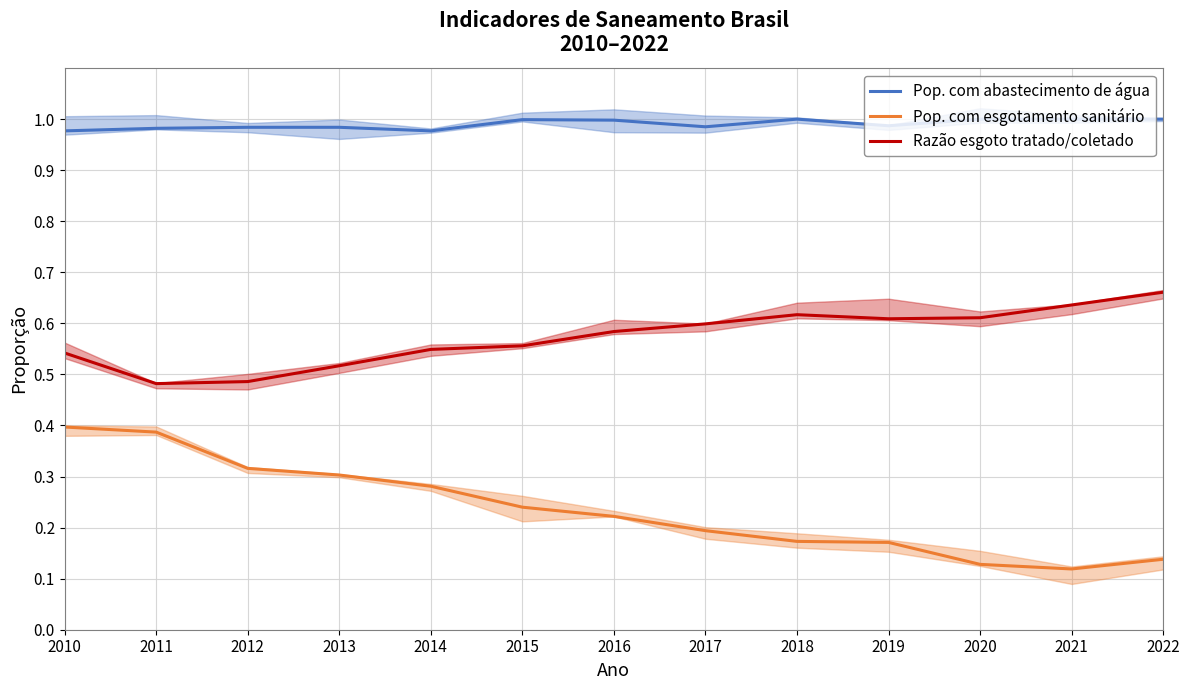

Rank the series by their maximum value, from lowest to highest.

Pop. com esgotamento sanitário, Razão esgoto tratado/coletado, Pop. com abastecimento de água